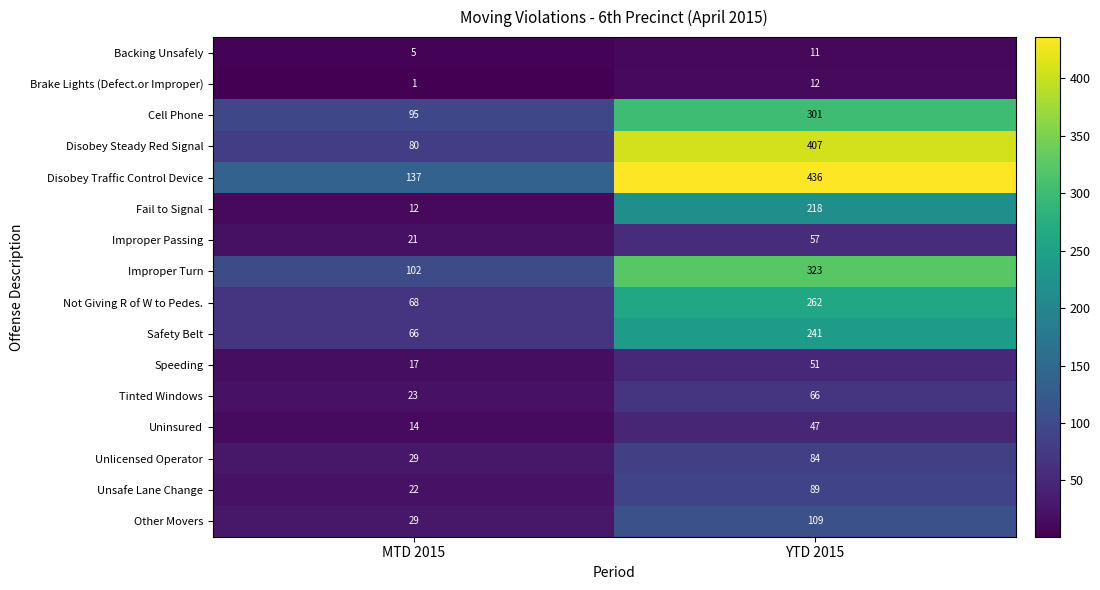

True or false: Other Movers has a value of 164 at YTD 2015.

False